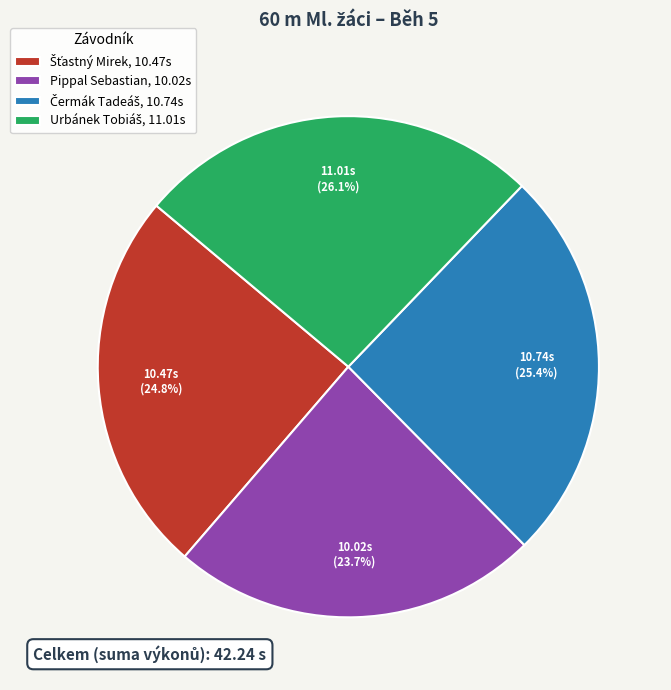

How many slices are in this pie chart?

4